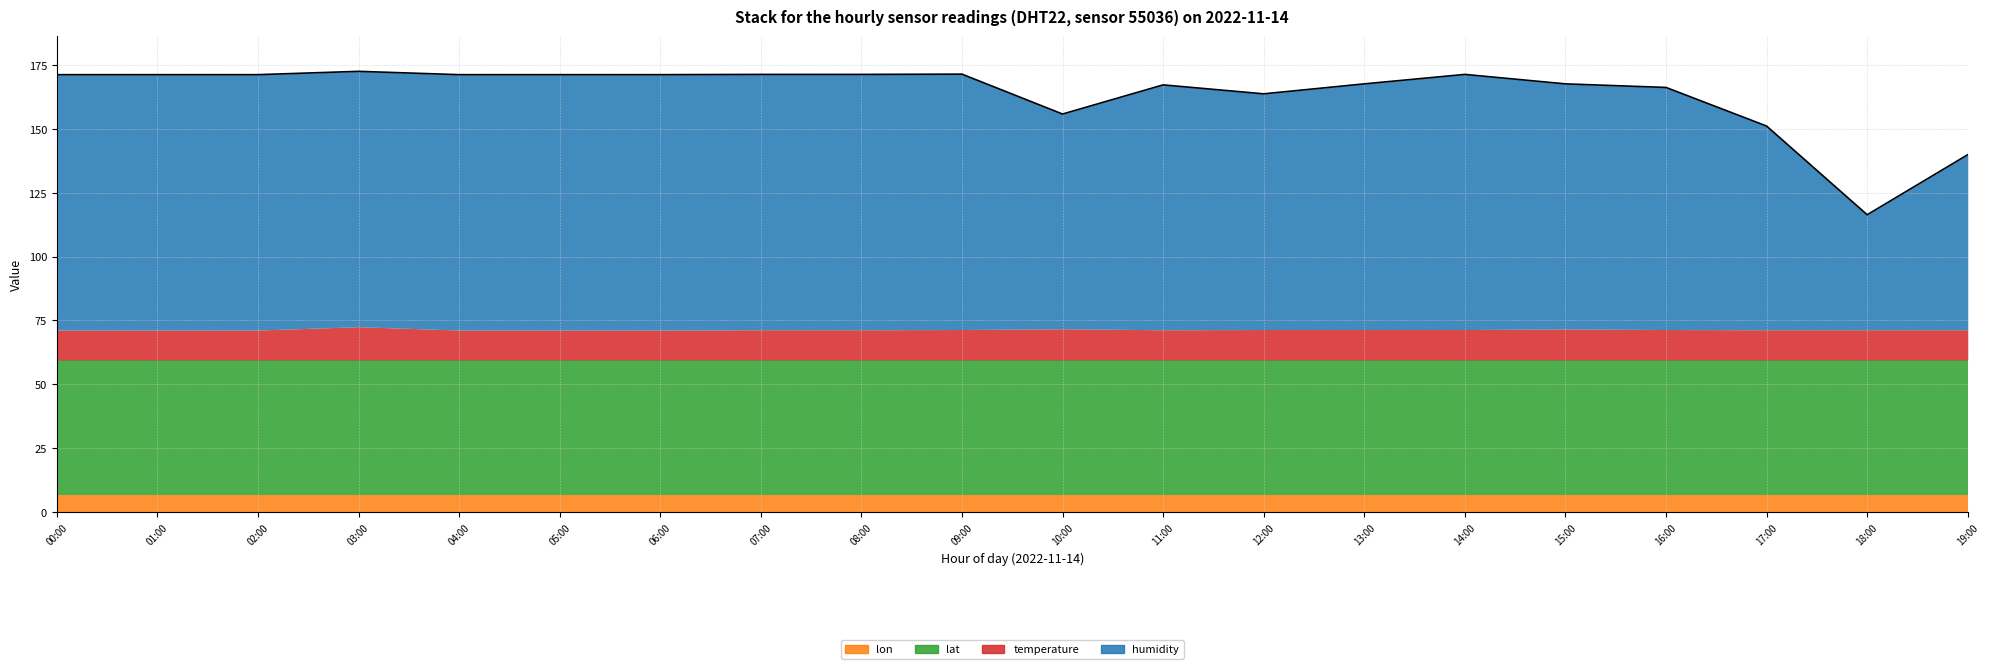

True or false: humidity and lon intersect in this chart.

False